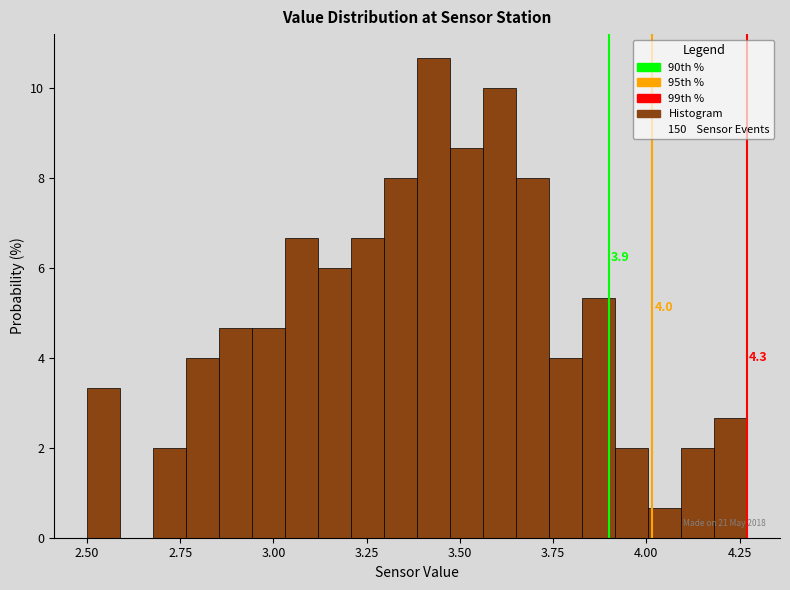

Around what value on the x-axis is the tallest bar? Give the approximate position of its centre, as read against the axis.

3.45